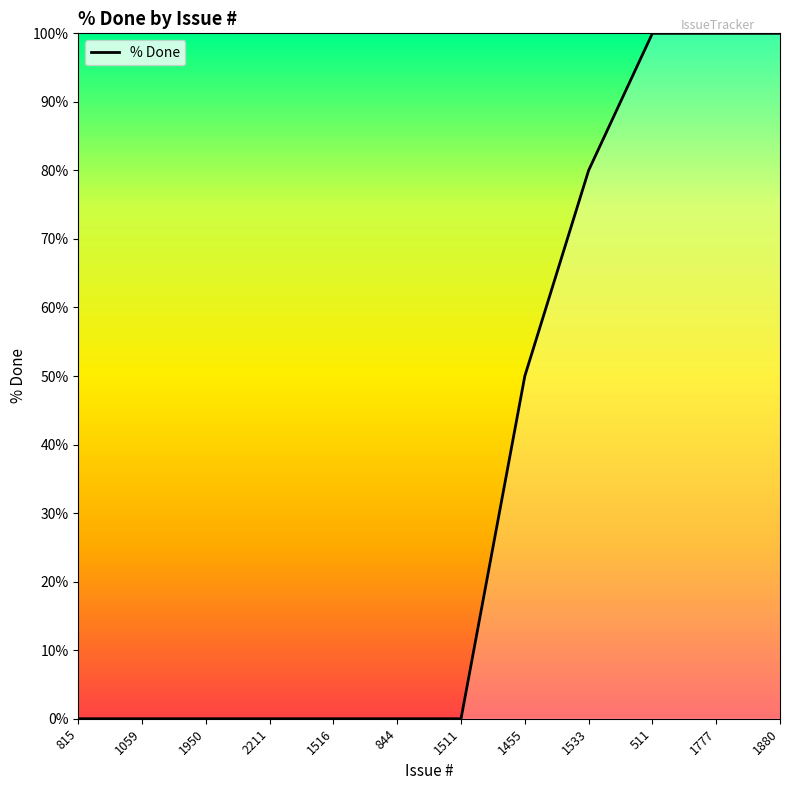

What is the difference between the maximum and second lowest values?

100